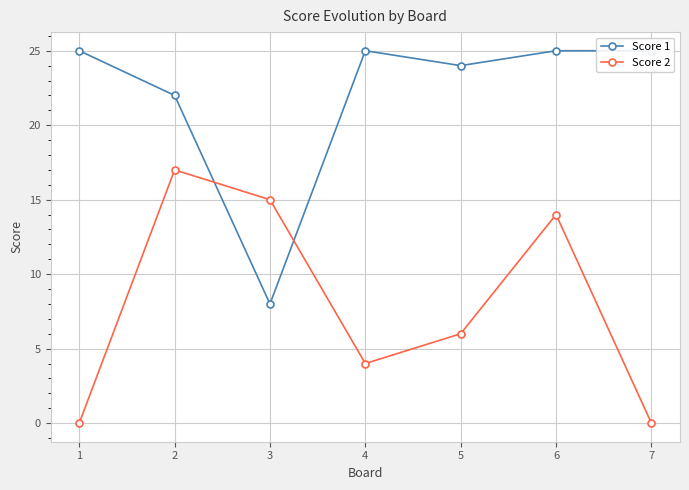

Which series has the largest total across all categories?

Score 1